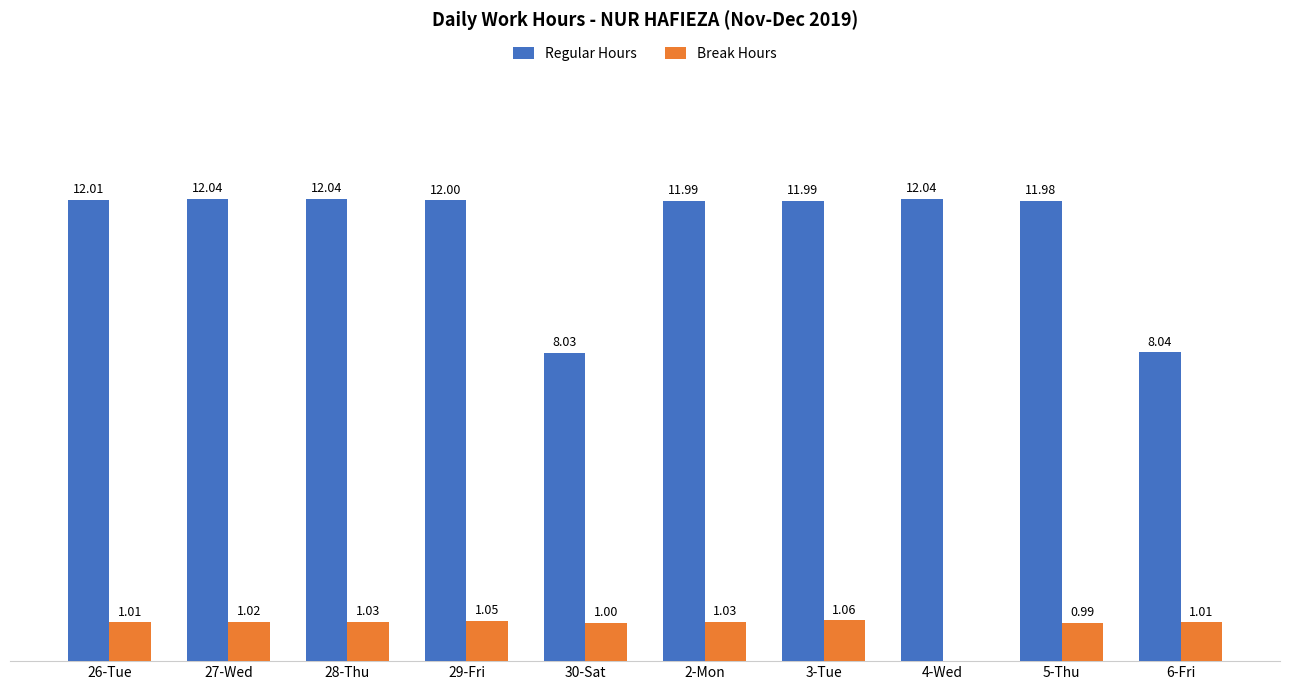

Does the chart contain stacked bars?

No